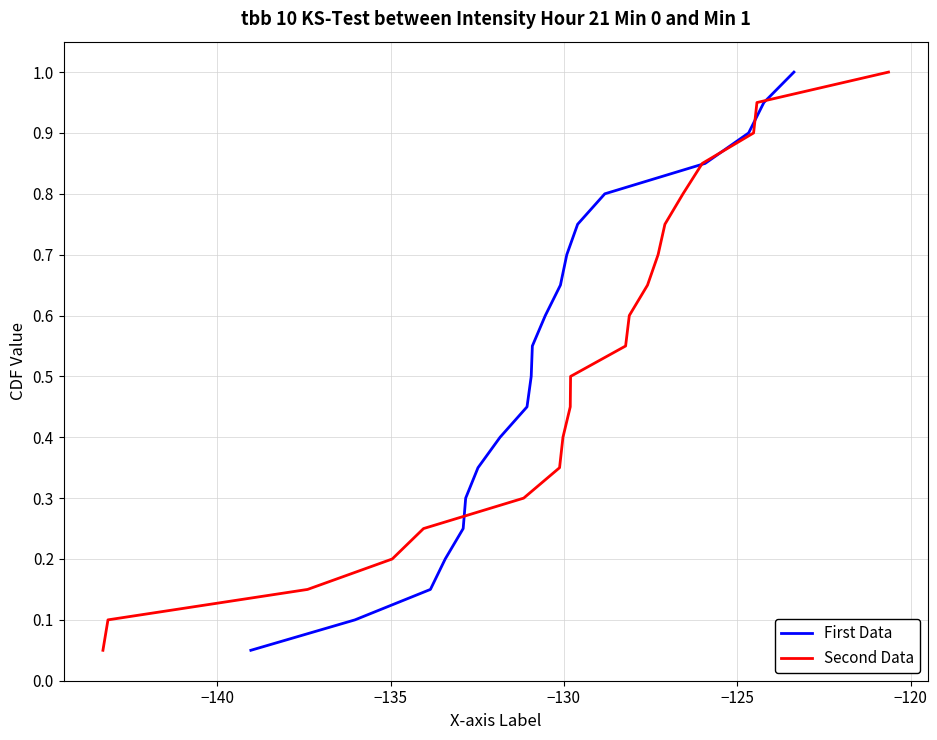

What is the minimum value for Second Data?

0.1